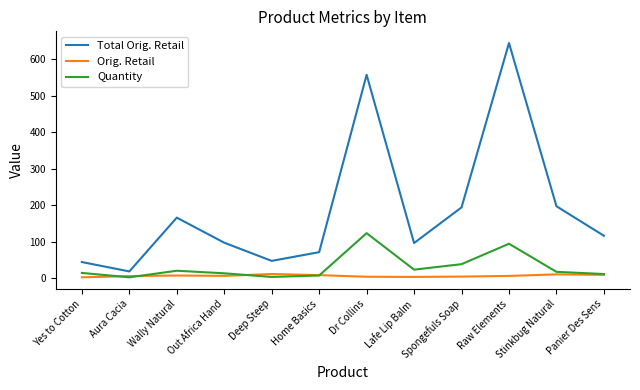

Is the value of Total Orig. Retail at Home Basics greater than the value of Quantity at Spongefuls Soap?

Yes